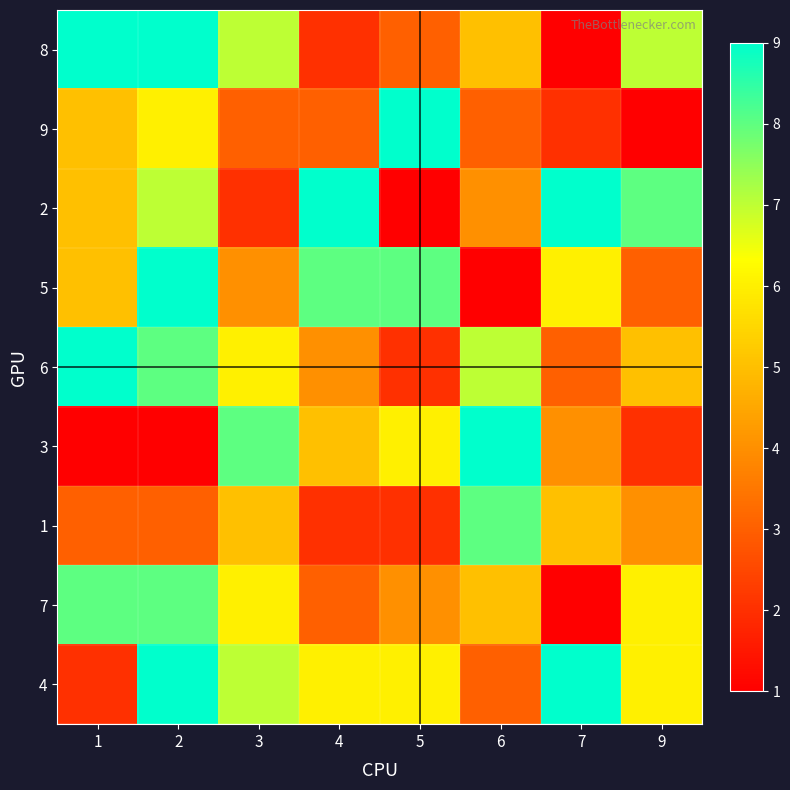

Reading right to left, extract all data points from this chart.

8: 9=7	7=1	6=5	5=3	4=2	3=7	2=9	1=9
9: 9=1	7=2	6=3	5=9	4=3	3=3	2=6	1=5
2: 9=8	7=9	6=4	5=1	4=9	3=2	2=7	1=5
5: 9=3	7=6	6=1	5=8	4=8	3=4	2=9	1=5
6: 9=5	7=3	6=7	5=2	4=4	3=6	2=8	1=9
3: 9=2	7=4	6=9	5=6	4=5	3=8	2=1	1=1
1: 9=4	7=5	6=8	5=2	4=2	3=5	2=3	1=3
7: 9=6	7=1	6=5	5=4	4=3	3=6	2=8	1=8
4: 9=6	7=9	6=3	5=6	4=6	3=7	2=9	1=2